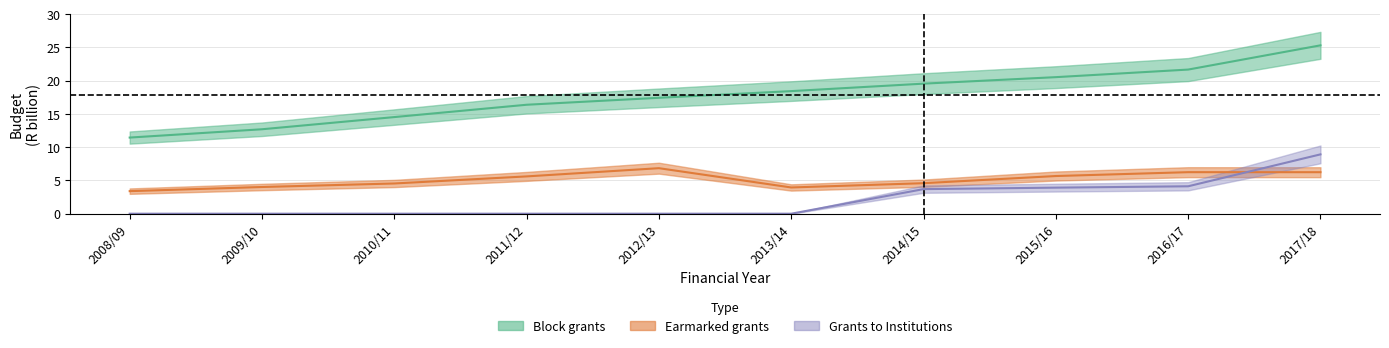

How many lines are shown in the chart?

3